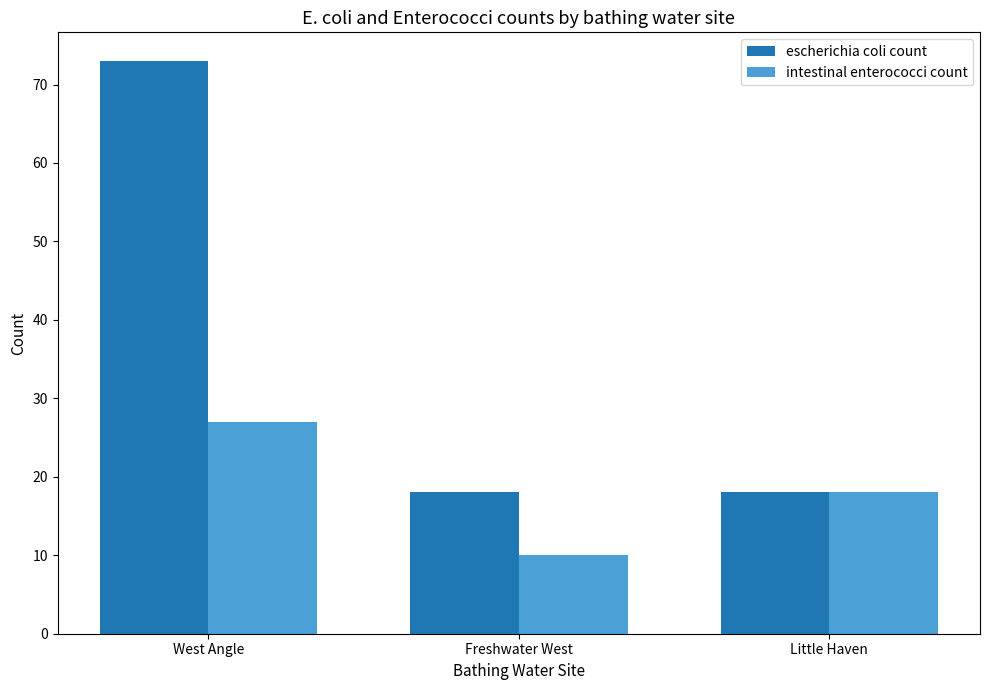

Which series has the largest range (max minus min)?

escherichia coli count